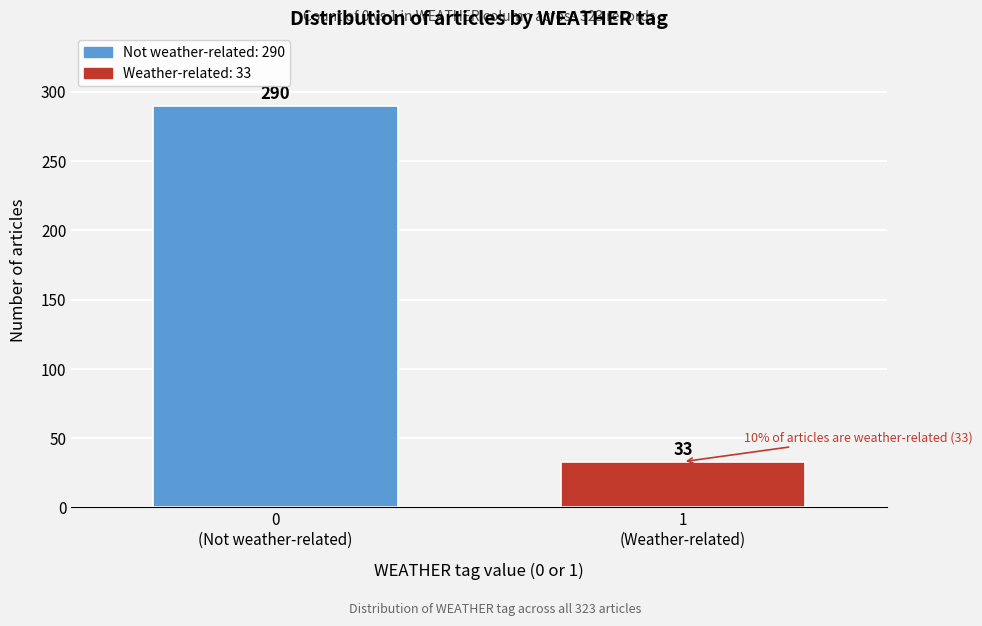

Reading left to right, extract all data points from this chart.

290	33